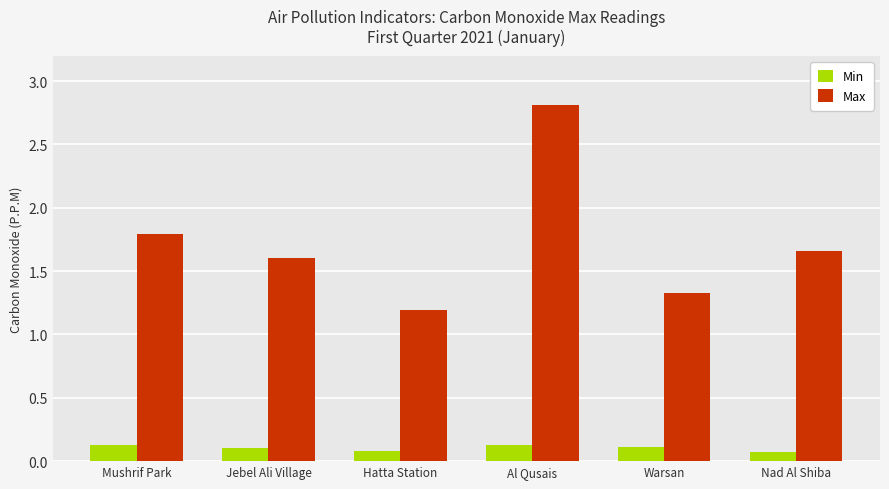

At which label does Max reach its minimum?

Hatta Station